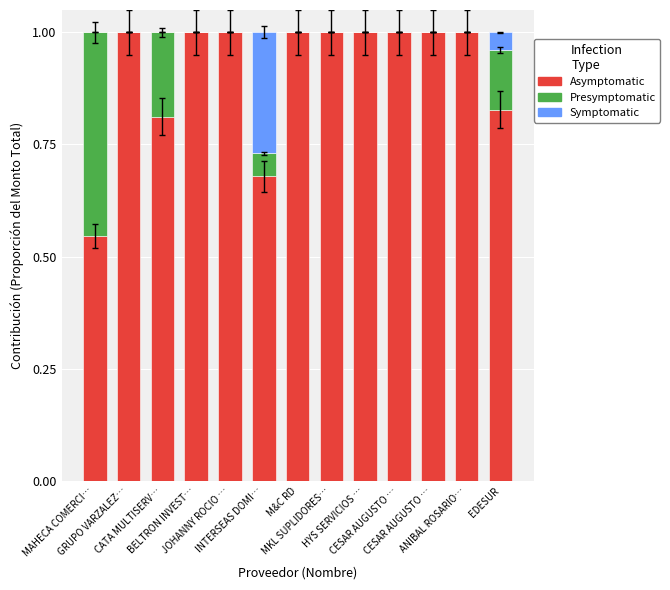

The Asymptomatic series shows 1.3 at CATA MULTISERV…. True or false?

False